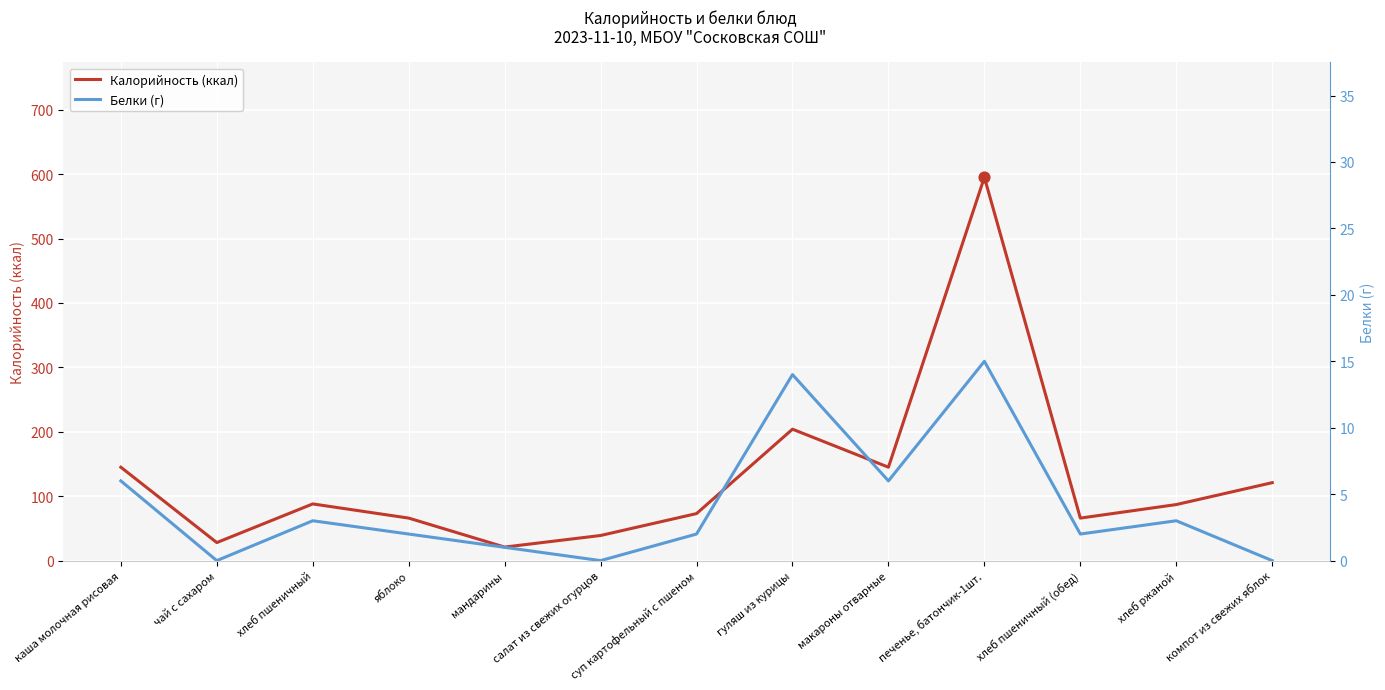

Which series has the widest spread of Y values?

Калорийность (ккал)